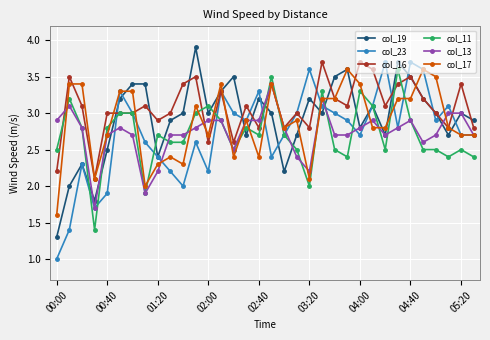

What is the highest value of the col_17 series?

3.6